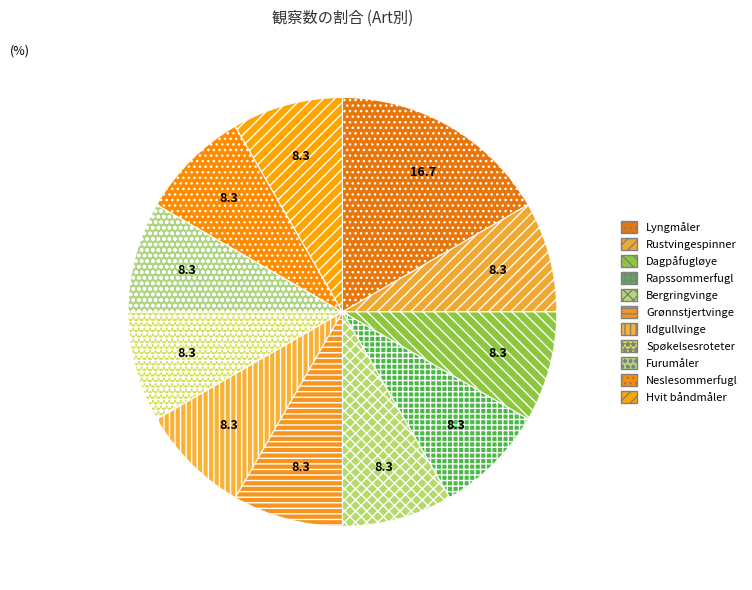

Does Dagpåfugløye account for over 50% of the chart?

No